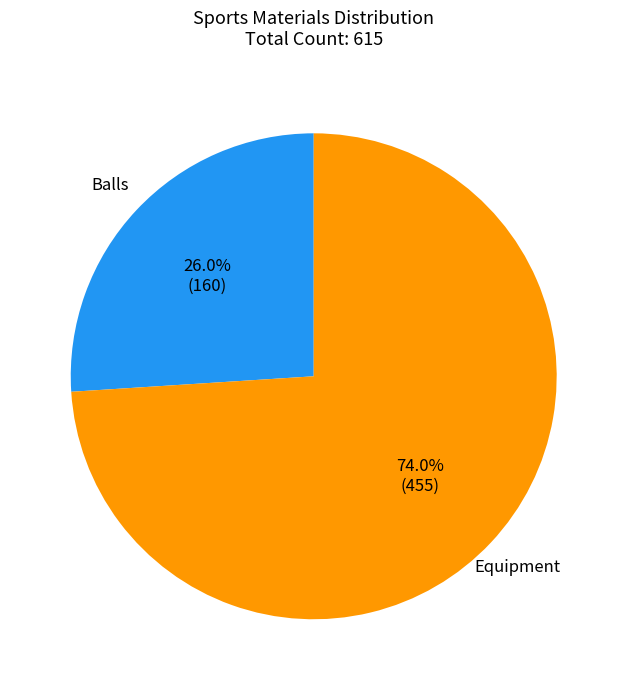

Is there a majority slice in this chart?

Yes